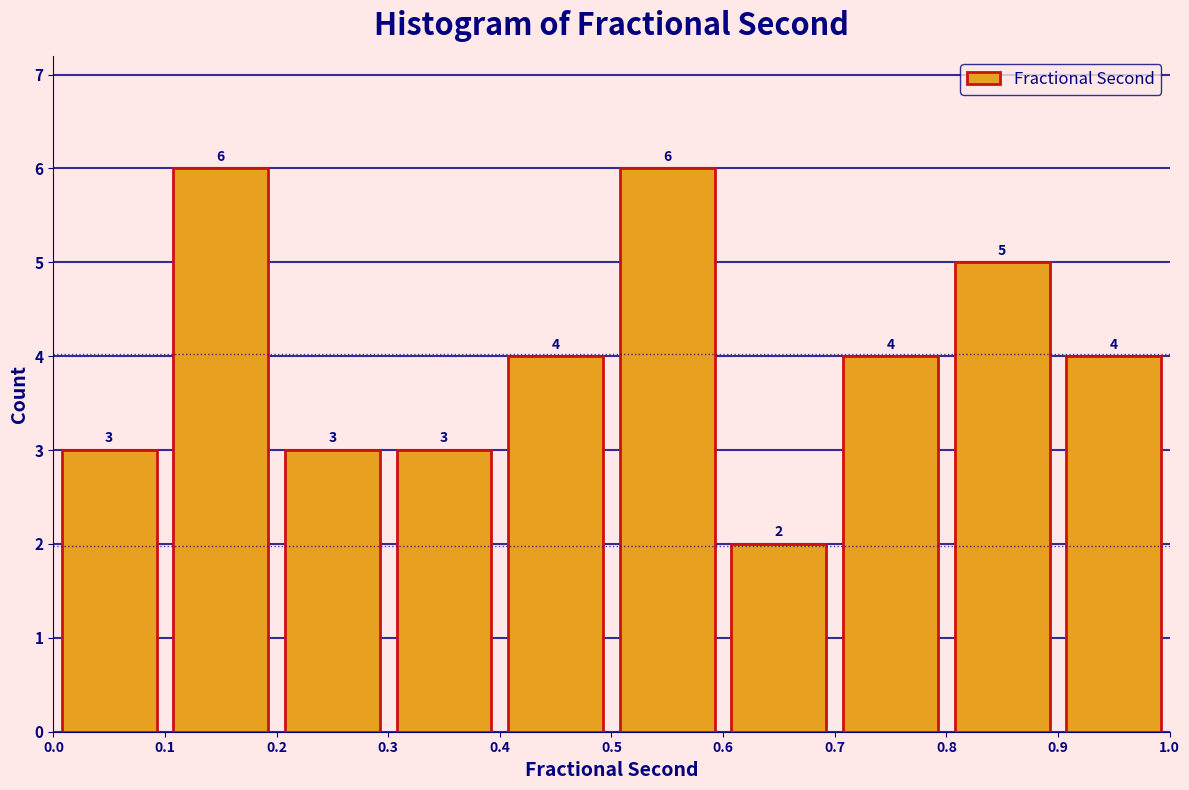

Reading left to right, transcribe this chart: for each bar, give the range it covers on the x-axis and its height.

0.0 to 0.1: 3
0.1 to 0.2: 6
0.2 to 0.3: 3
0.3 to 0.4: 3
0.4 to 0.5: 4
0.5 to 0.6: 6
0.6 to 0.7: 2
0.7 to 0.8: 4
0.8 to 0.9: 5
0.9 to 1.0: 4